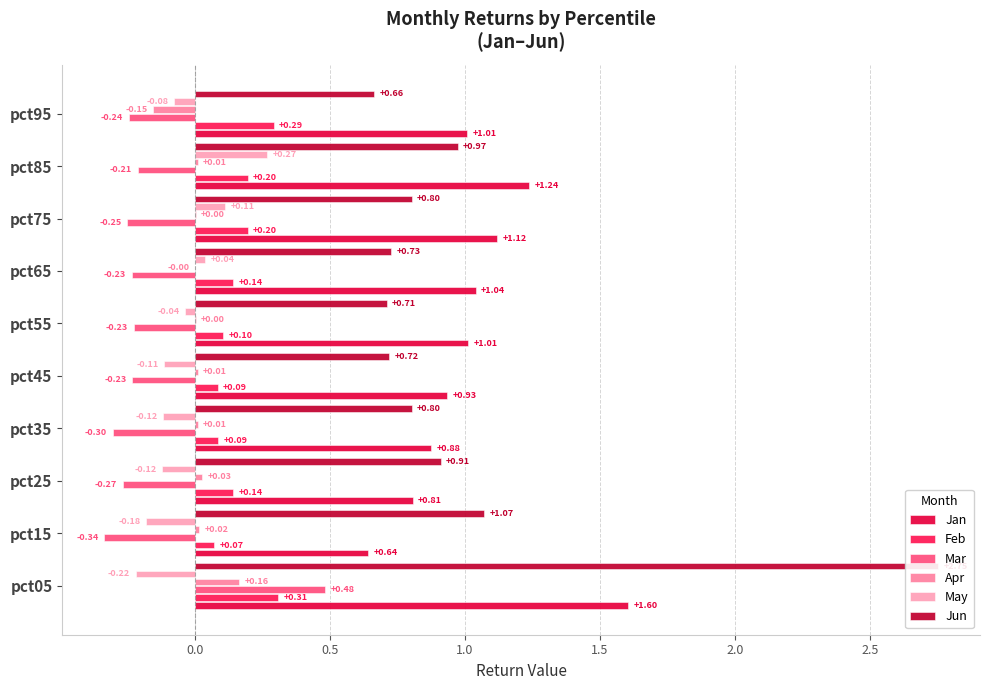

How many negative values does the Mar series have?

9